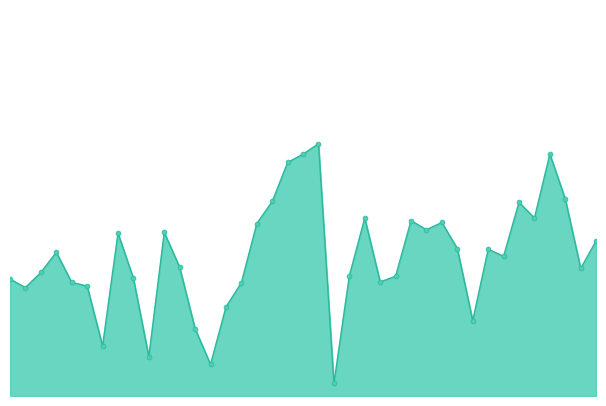

What is the label of the 28th point from the right?

11